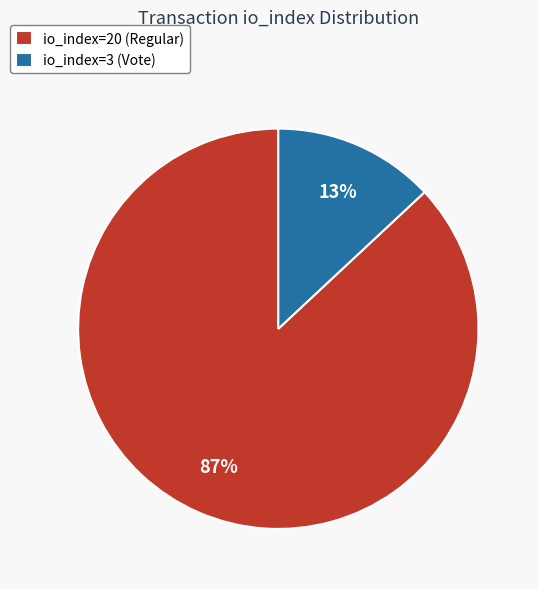

To the nearest percent, what is the combined percentage of io_index=3 (Vote) and io_index=20 (Regular)?

100%